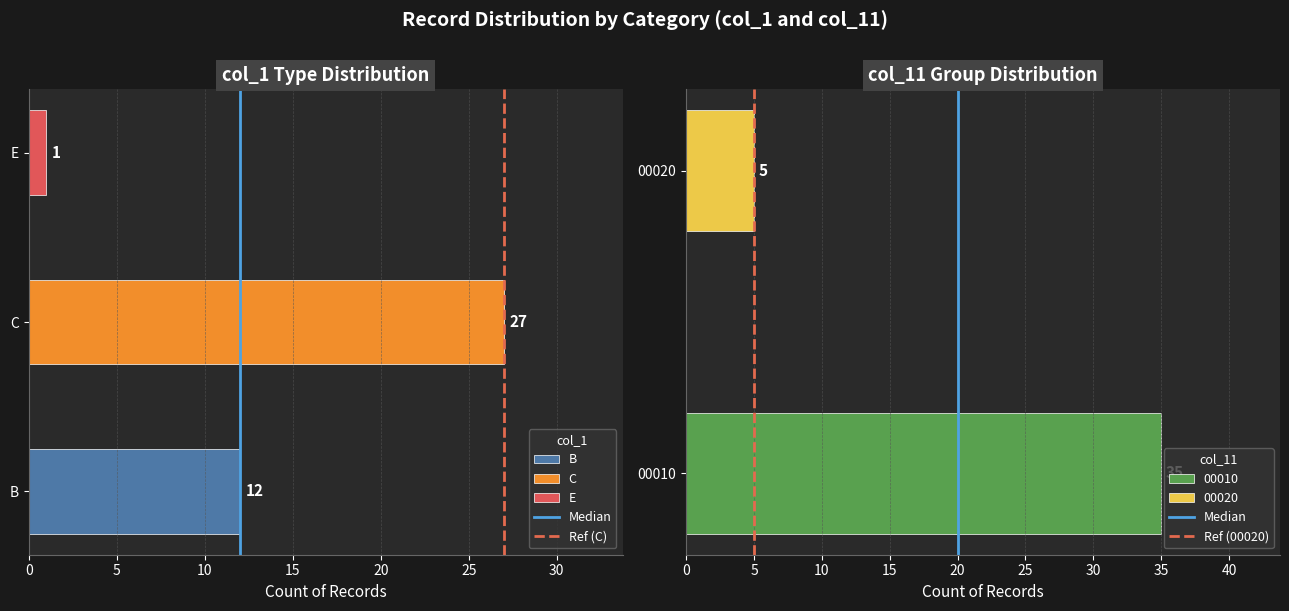

How many series are shown in this chart?

3